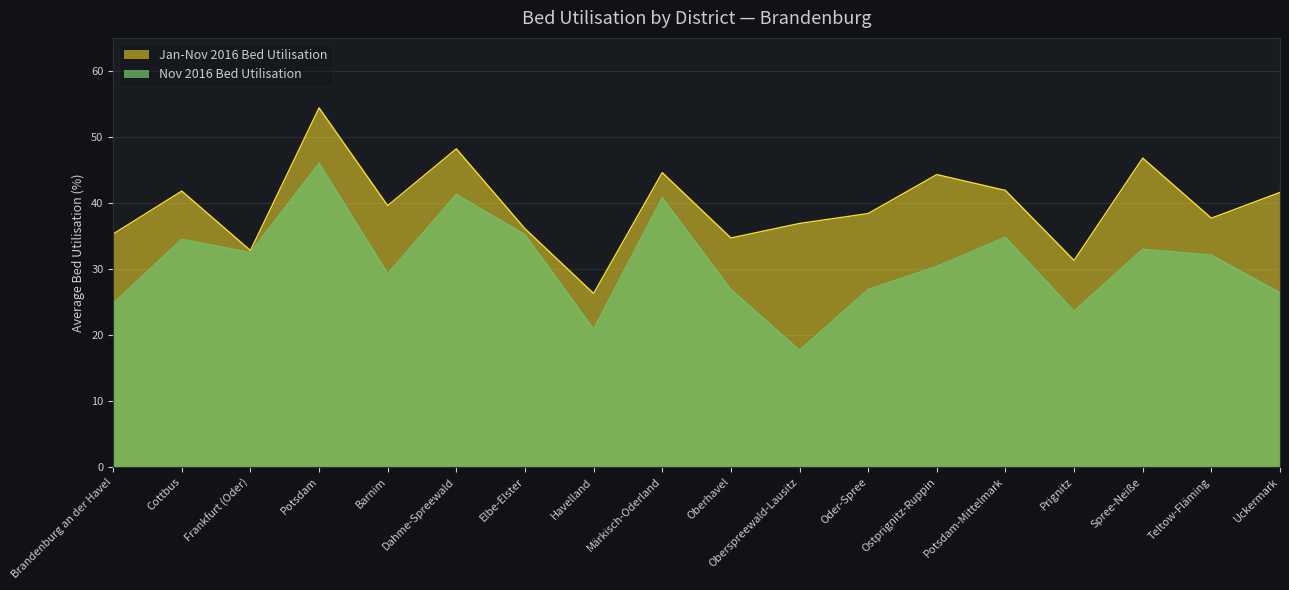

What is the label of the 15th point from the right?

Potsdam